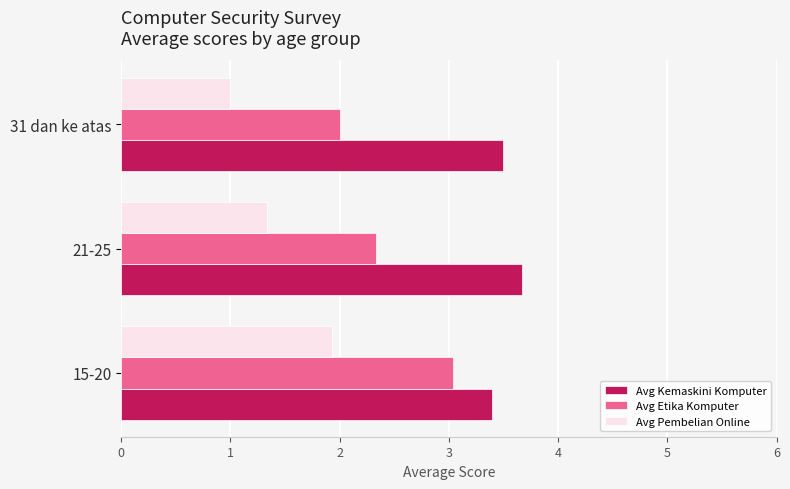

What is the difference between the highest and lowest values at 21-25?

2.3